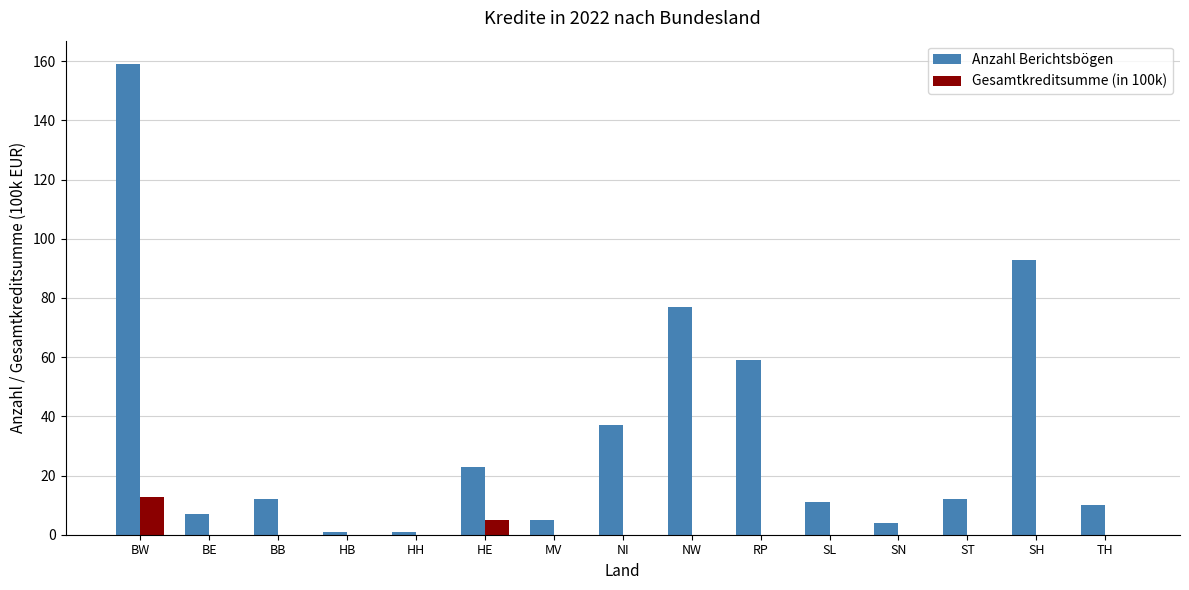

What is the maximum value for Anzahl Berichtsbögen?

159.0